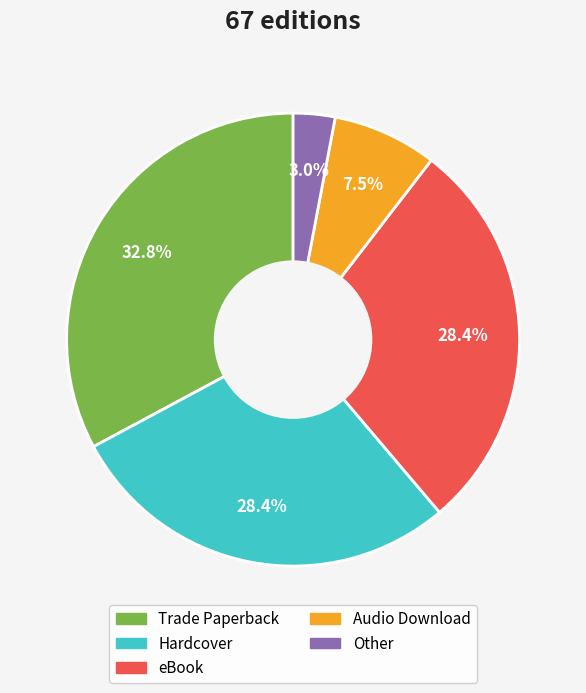

Count the number of slices in the pie.

5